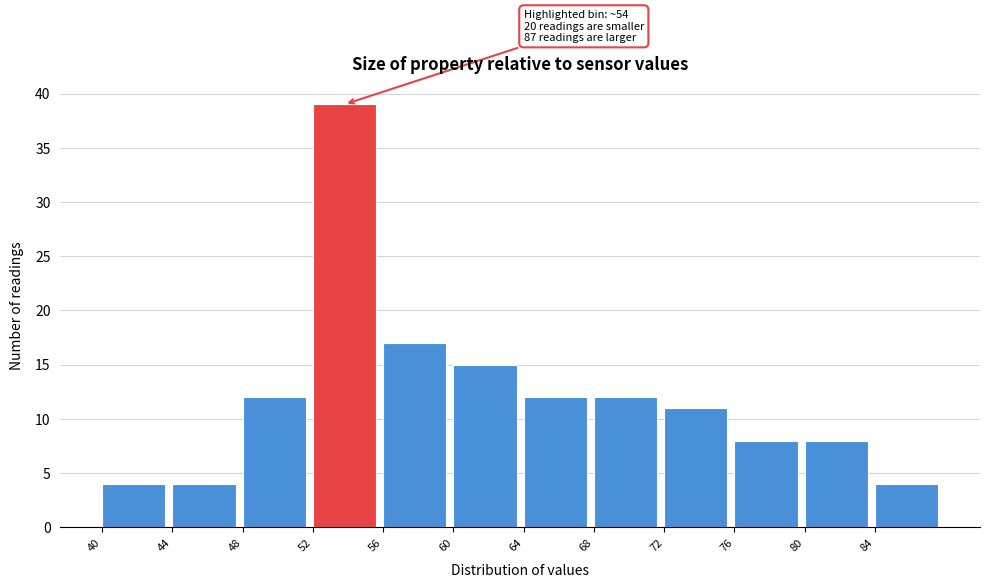

Over which range of the x-axis is the bar tallest?

52 to 56